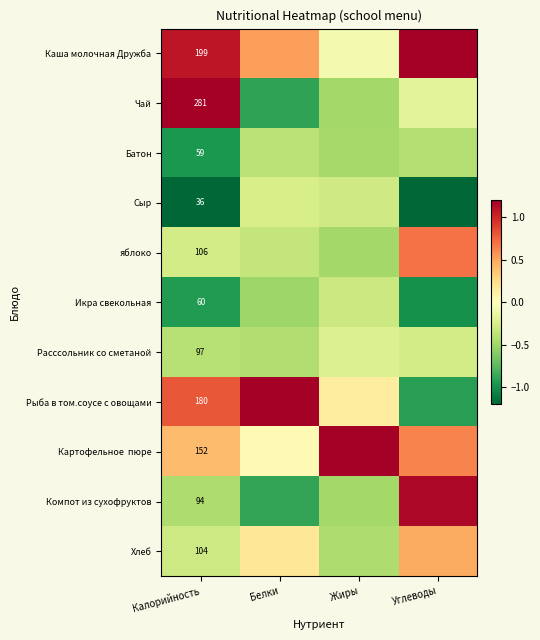

How many series are shown in this chart?

11